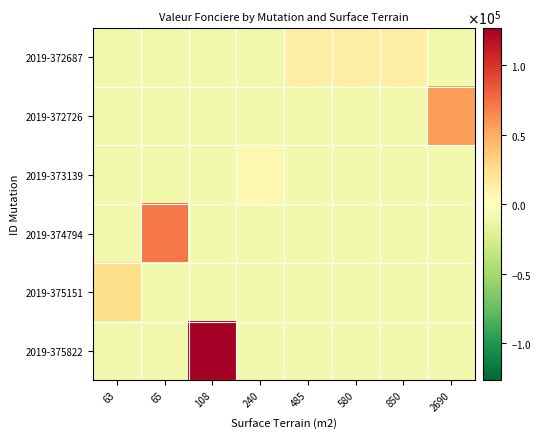

At how many categories does at least one series exceed 37574?

3